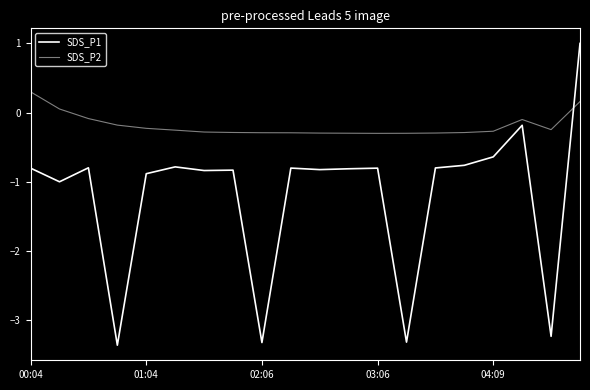

What is the sum of all SDS_P2 values?

-3.8